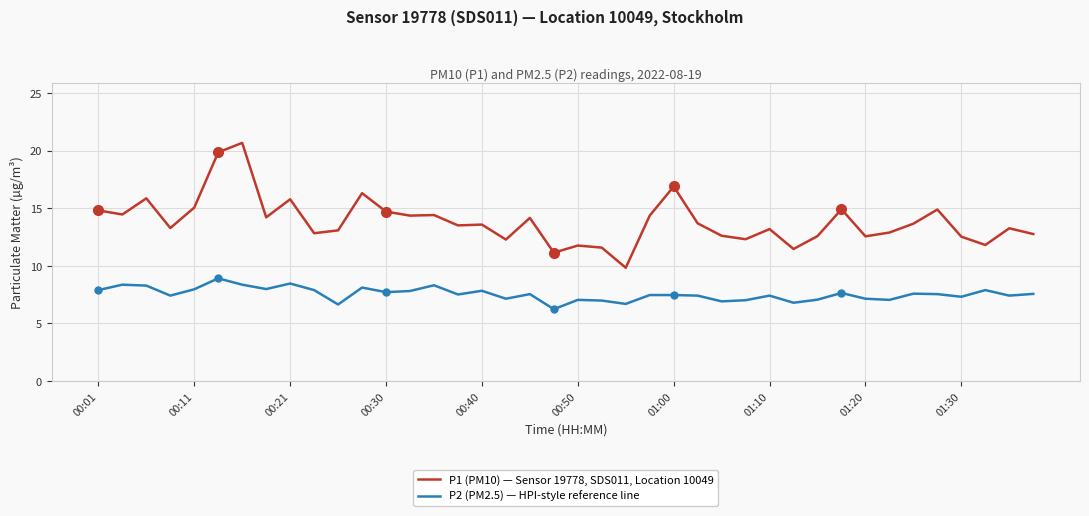

Which series has the widest spread of values?

P1 (PM10) — Sensor 19778, SDS011, Location 10049